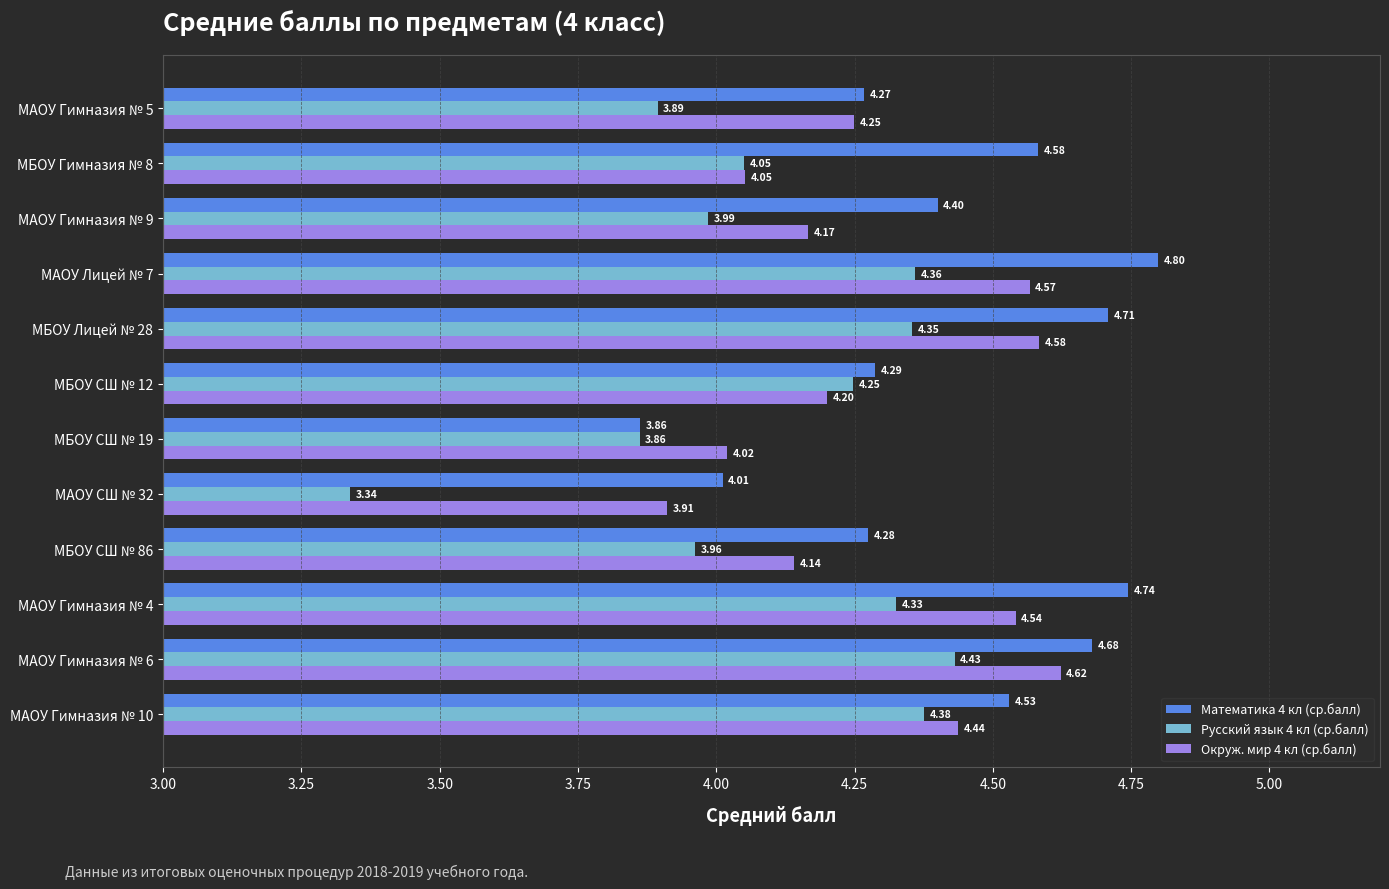

List the series in order of their overall mean, highest first.

Математика 4 кл (ср.балл), Окруж. мир 4 кл (ср.балл), Русский язык 4 кл (ср.балл)